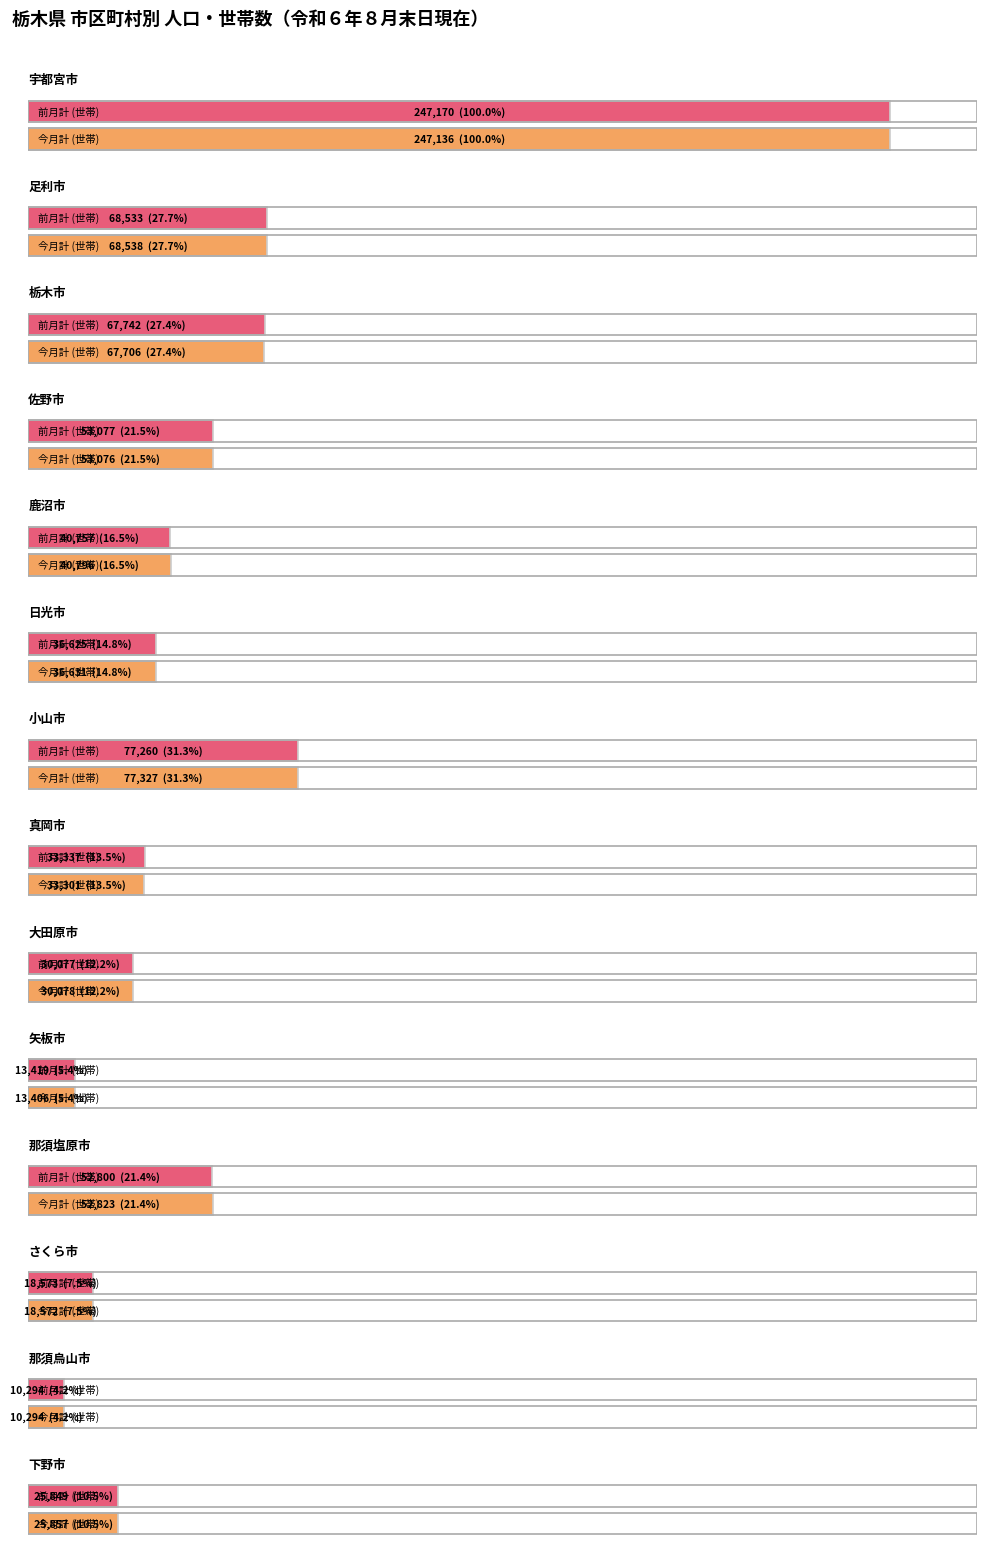

What is the label of the 10th bar from the right?

鹿沼市